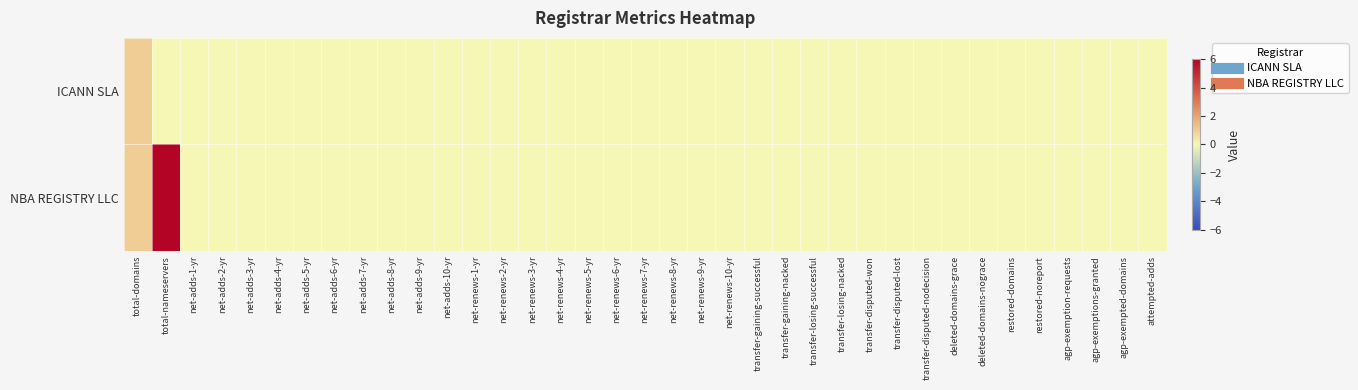

How many categories are shown in the chart?

37